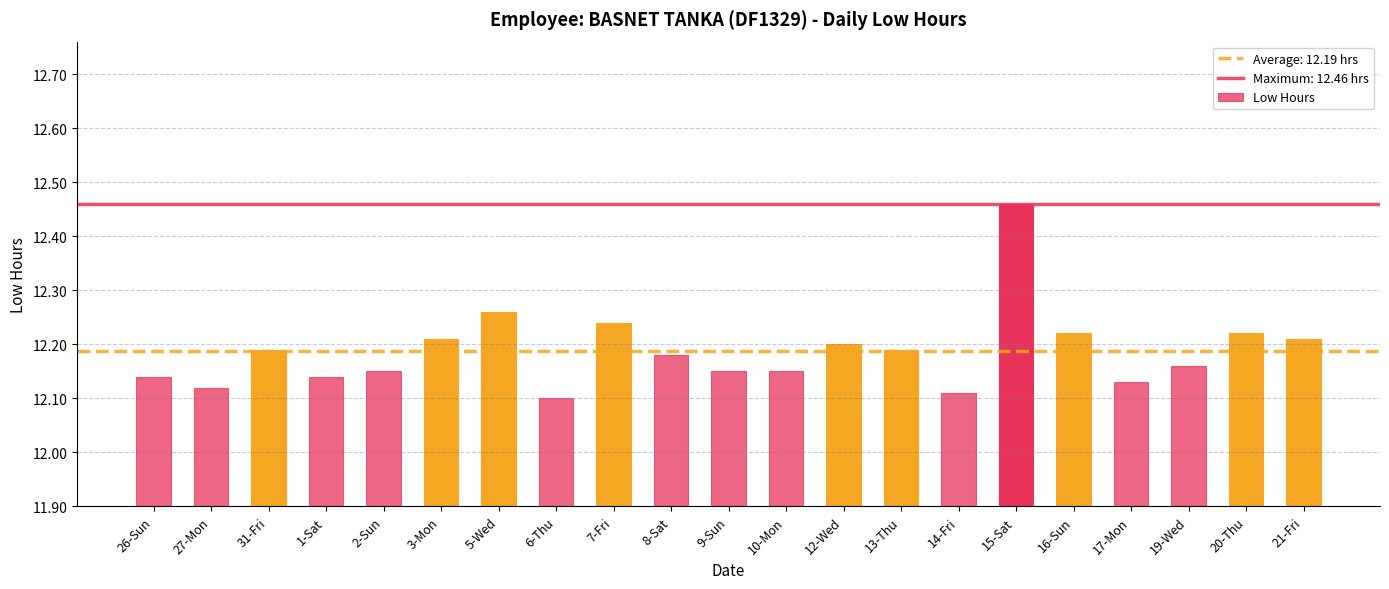

Does the chart contain stacked bars?

No